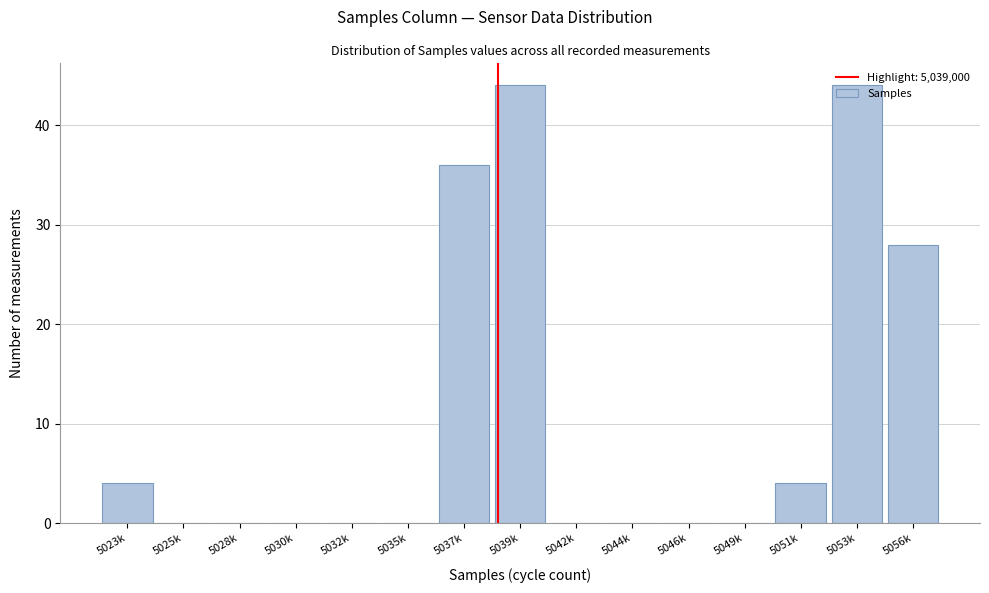

At which label is the value closest to 22?

5056k